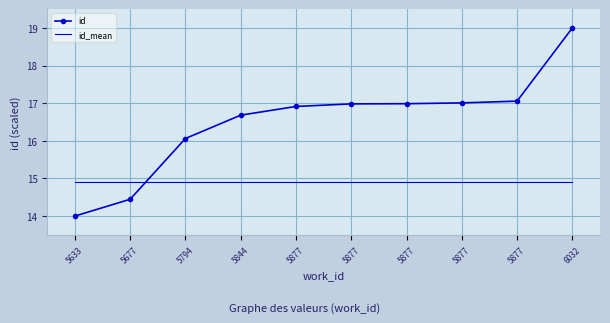

What is the total value across all series at 5877?

31.8